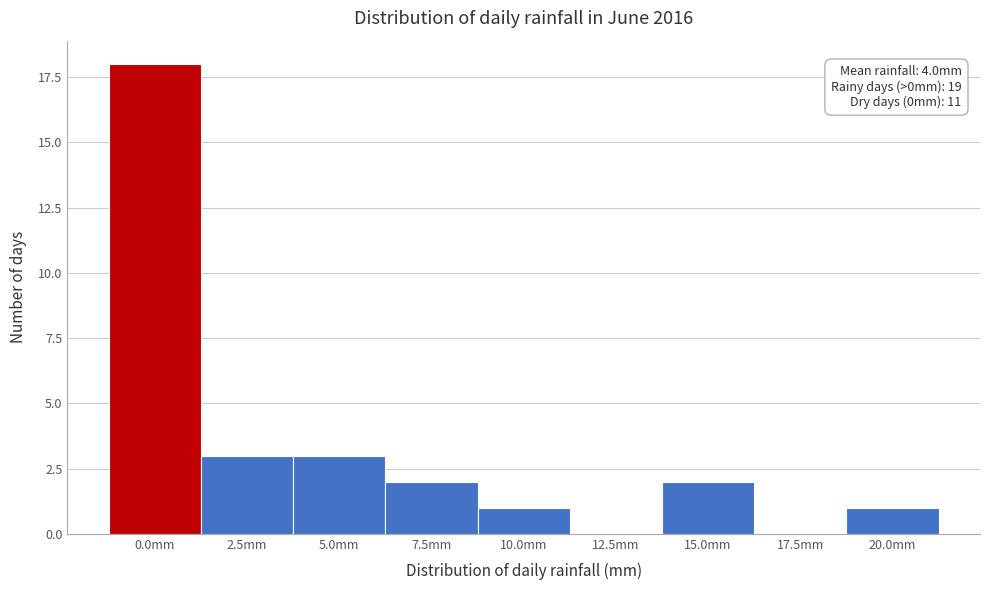

Reading left to right, what are all the values shown in this chart?

0.0mm=18	2.5mm=3	5.0mm=3	7.5mm=2	10.0mm=1	12.5mm=0	15.0mm=2	17.5mm=0	20.0mm=1